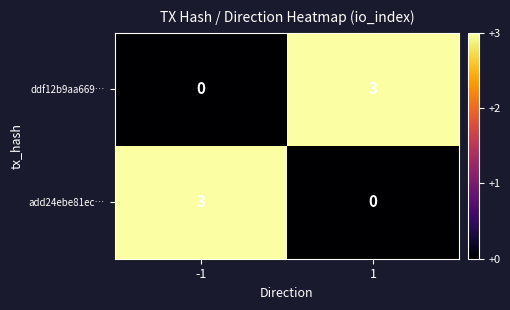

Rank the series at 1 from highest to lowest value.

ddf12b9aa669…, add24ebe81ec…